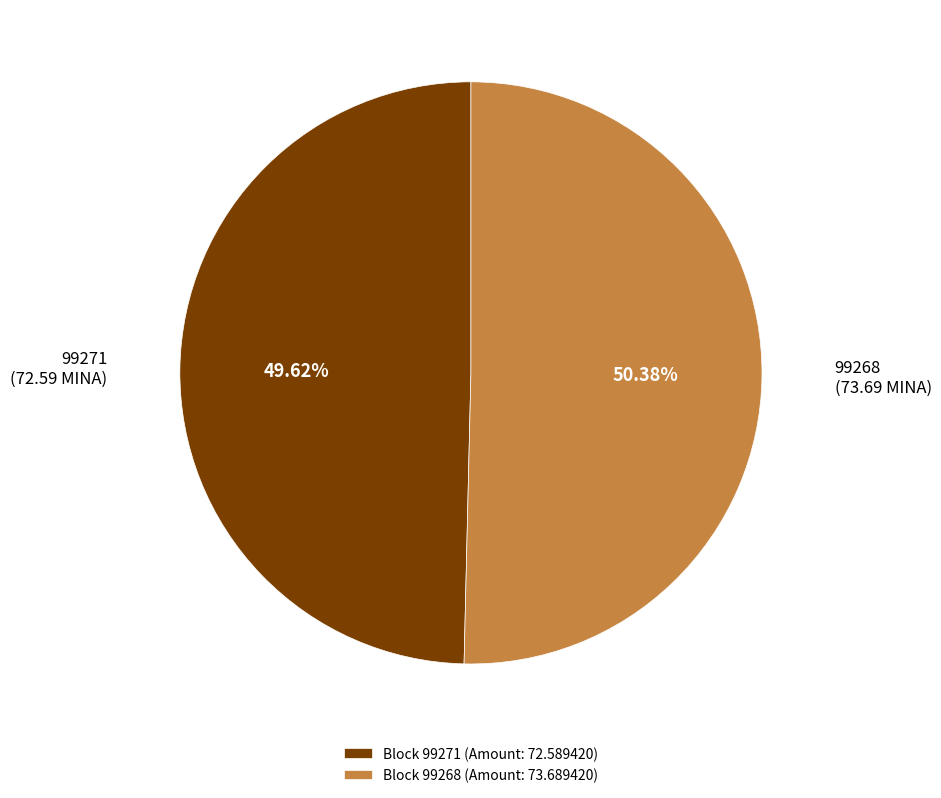

Which slice represents more than half of the pie?

Block 99268 (Amount: 73.689420)